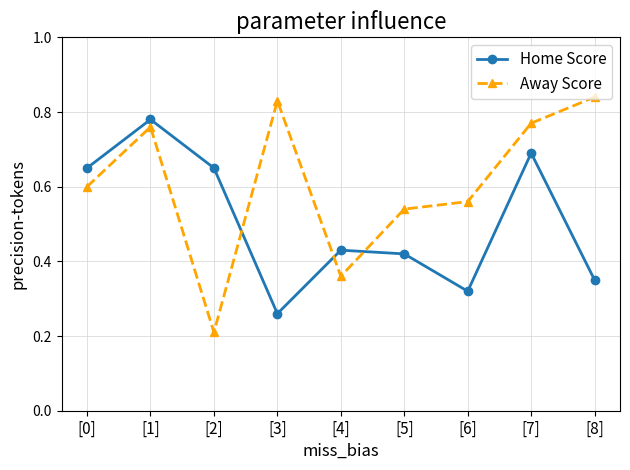

Which category has the lowest value across all series?

[2]